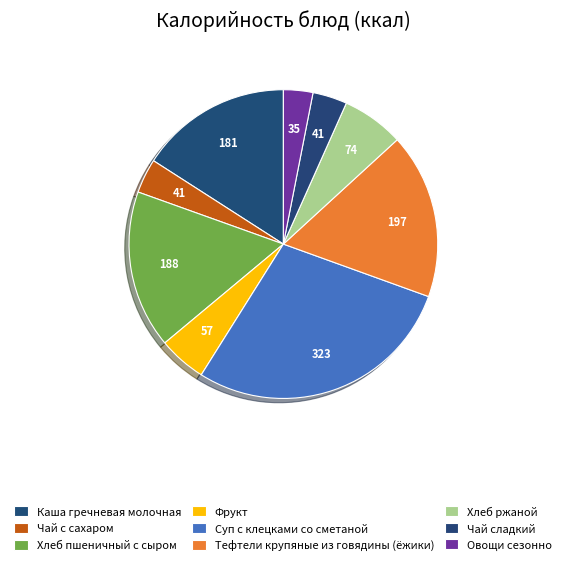

Count the number of slices in the pie.

9